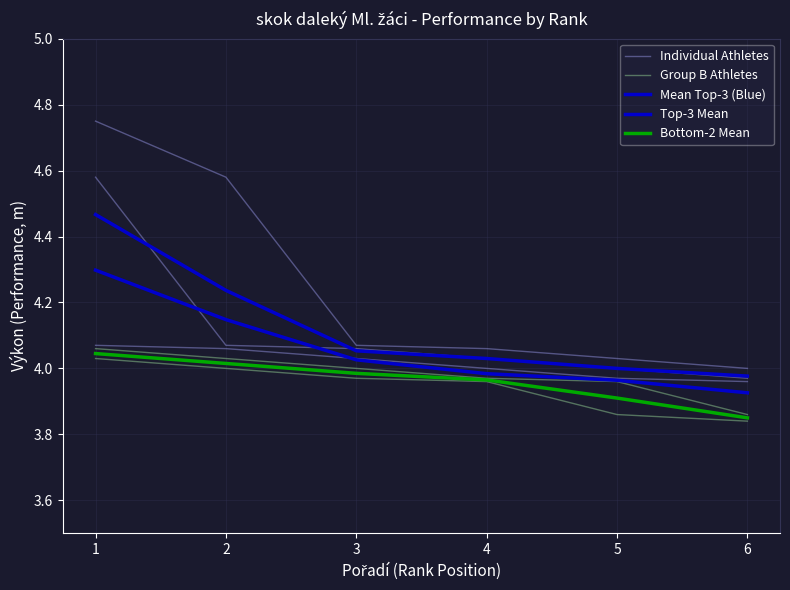

Read the Top-3 Mean value at 3.

4.1